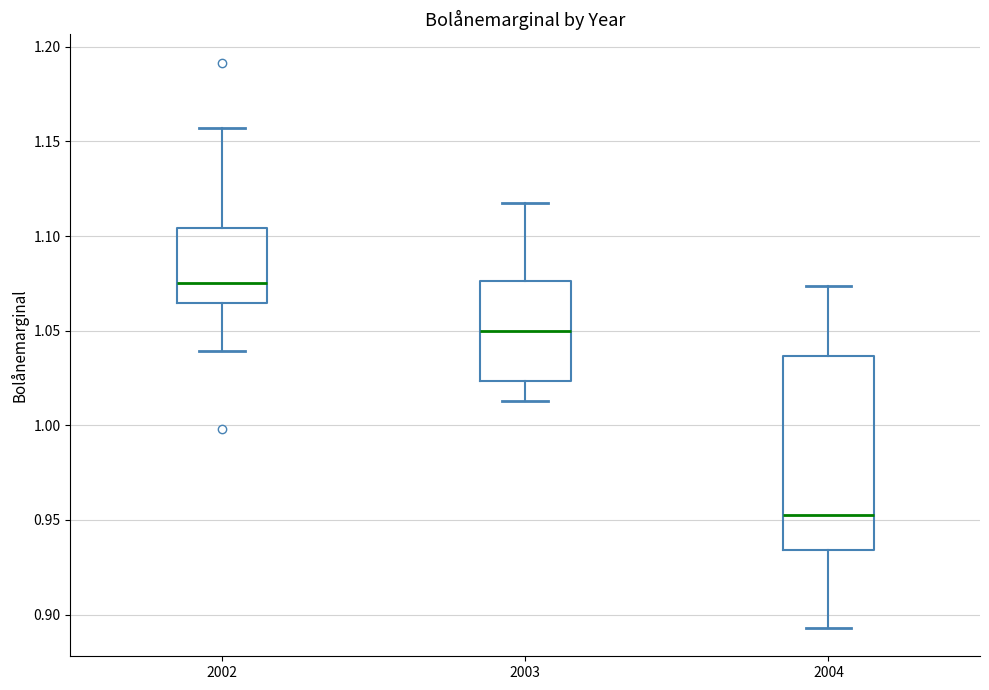

Reading left to right, read every box against the y-axis: the position of its median line, the range the box covers, and the ends of its whiskers. The values are not printed on the chart, so give them approximately, as read against the axis.

2002: median 1.075, box 1.065 to 1.105, whiskers 1.040 to 1.155
2003: median 1.050, box 1.025 to 1.075, whiskers 1.015 to 1.115
2004: median 0.955, box 0.935 to 1.035, whiskers 0.895 to 1.075